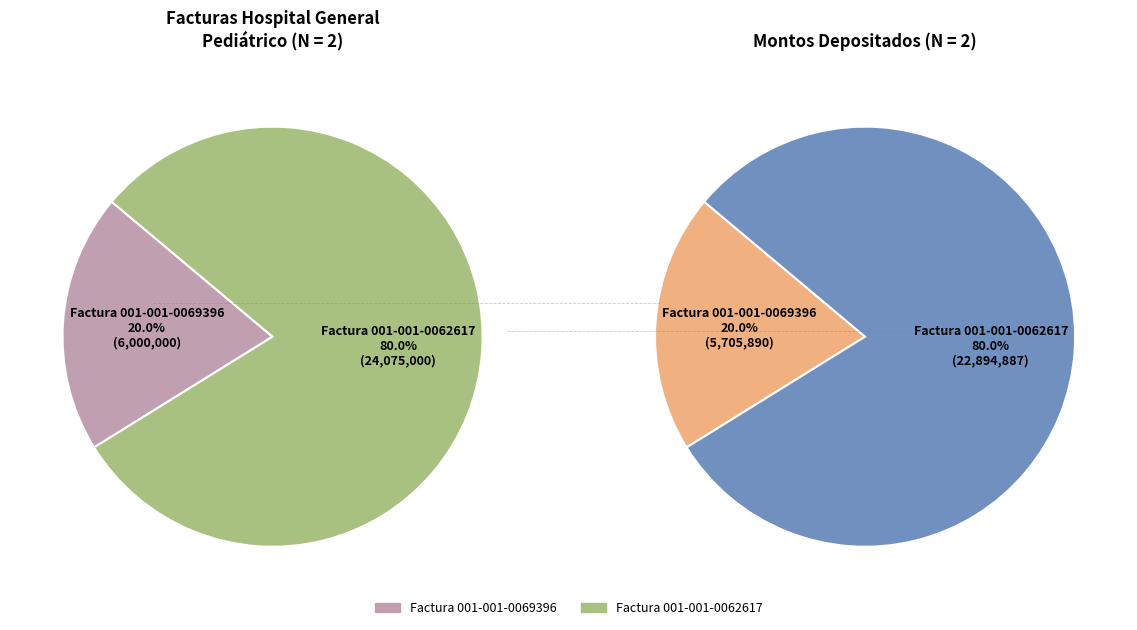

What percentage is NOT represented by Adquisicion de Articulos de Limpieza (001-001-0069396)?

80.0%